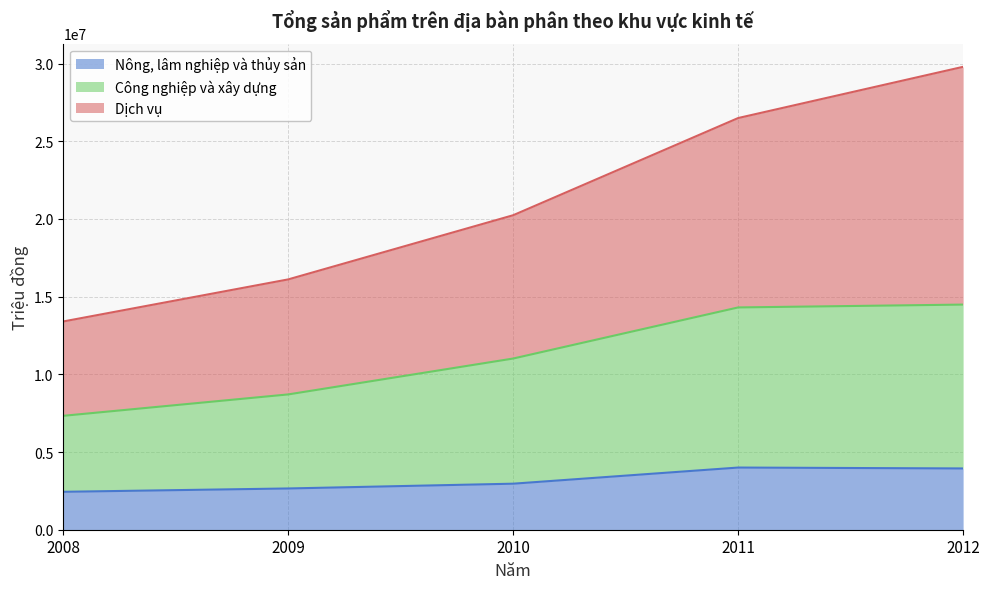

Count the number of data series in this chart.

3